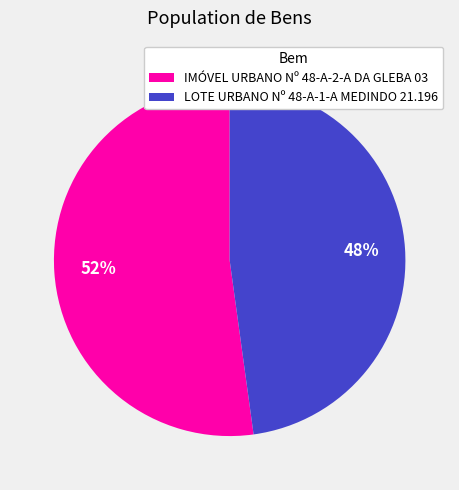

To the nearest percent, what is the combined percentage of LOTE URBANO Nº 48-A-1-A MEDINDO 21.196 and IMÓVEL URBANO Nº 48-A-2-A DA GLEBA 03?

100%